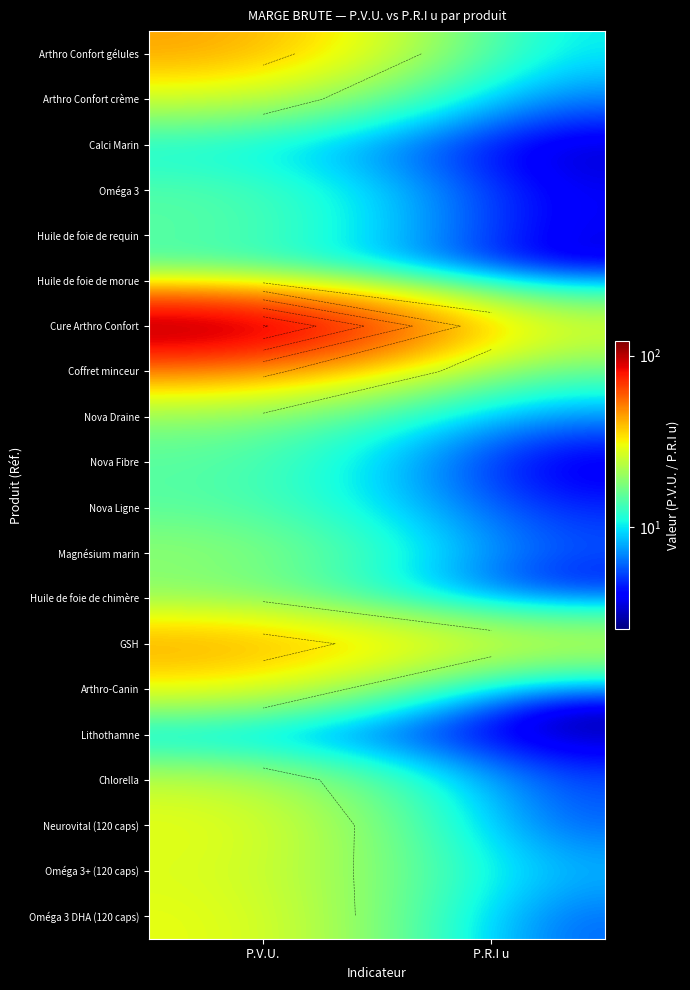

What is the sum of the Huile de foie de requin values at P.R.I u and P.V.U.?

18.3